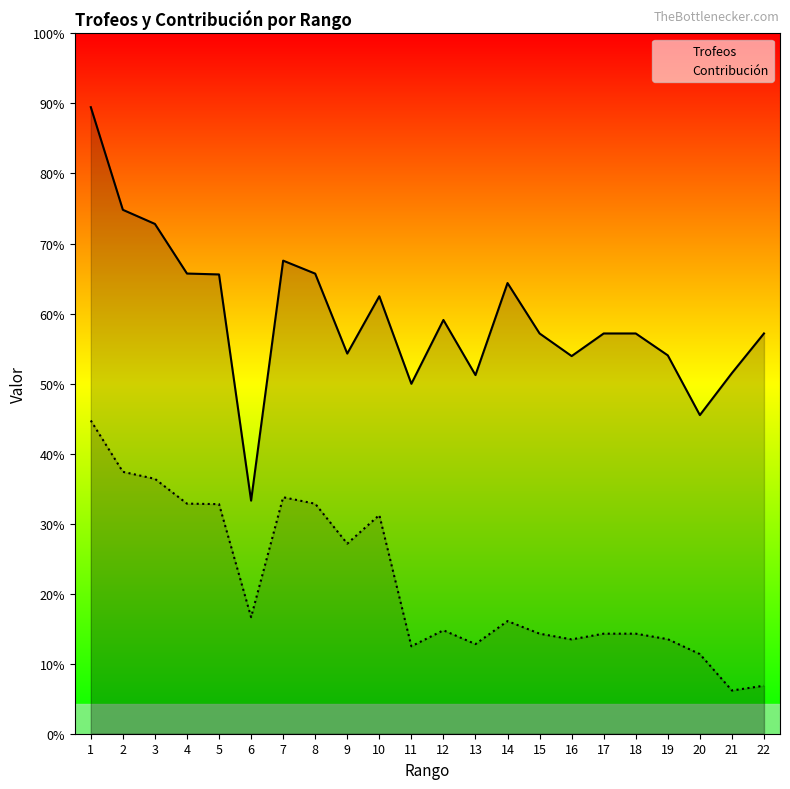

How many interior local valleys does the Contribución series have?

6